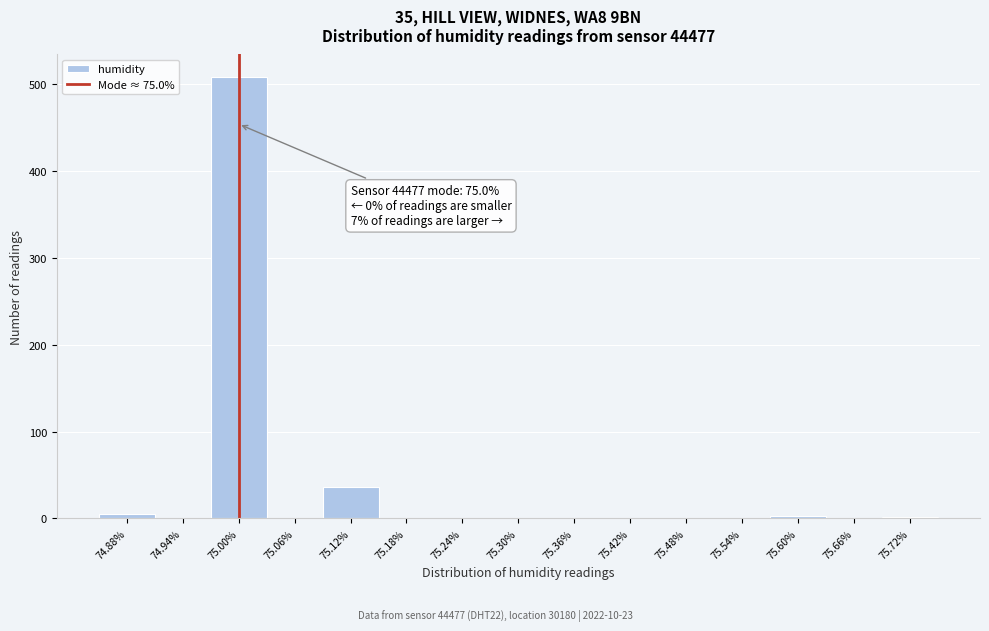

Over which range of the x-axis is the bar tallest?

74.97 to 75.03